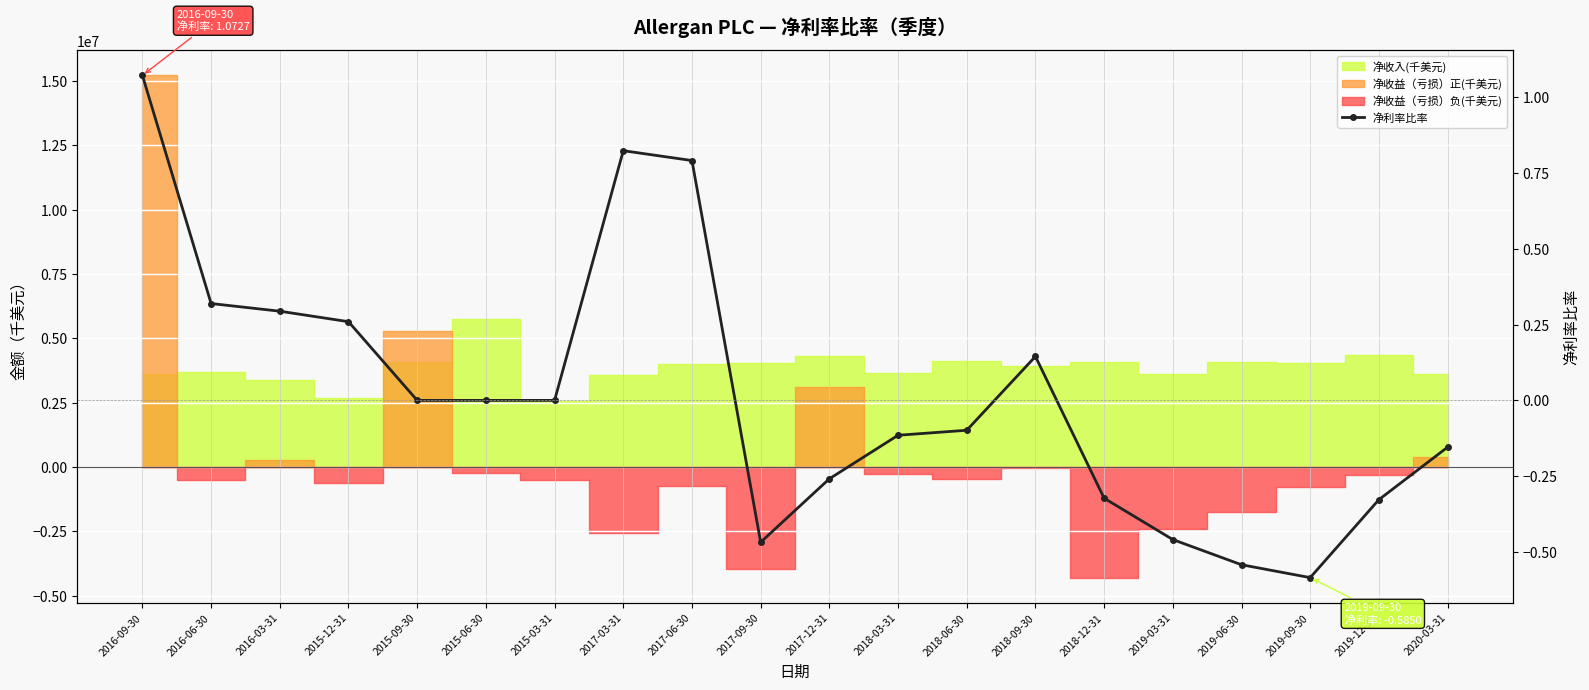

Where is the data nearest to the value 0?

2015-09-30